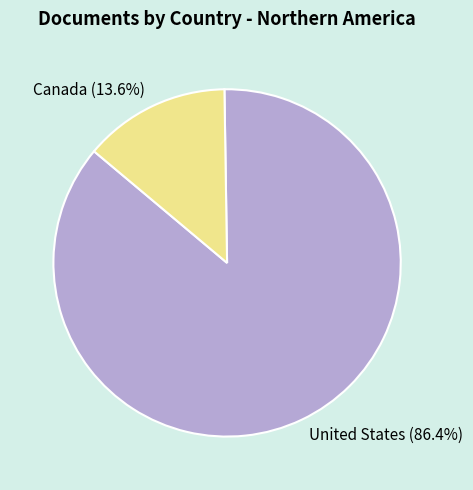

Do United States and Canada together represent more than half of the pie?

Yes